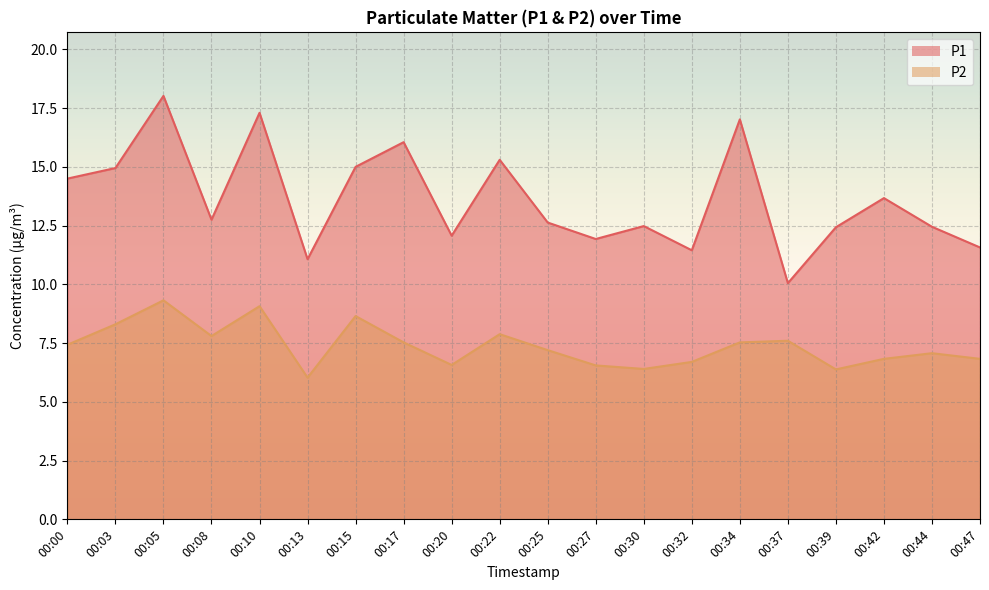

True or false: P2 and P1 intersect in this chart.

False